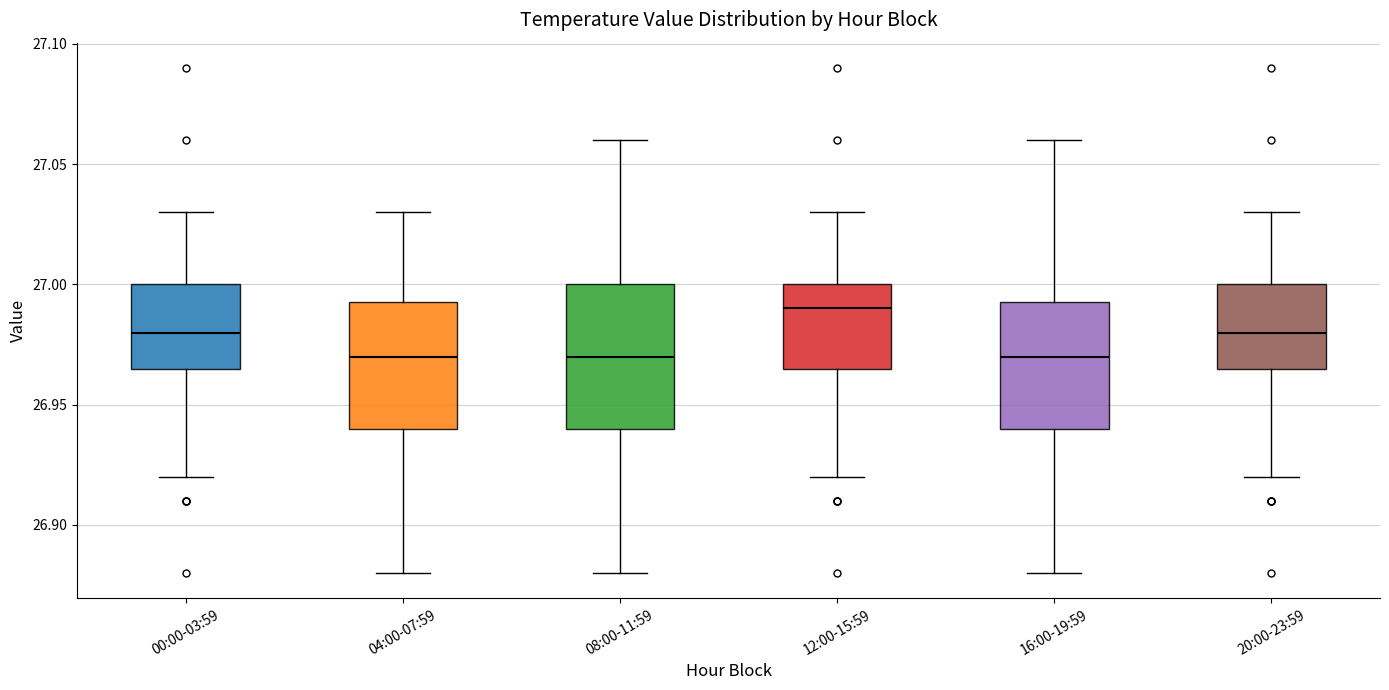

Where does the median line of the box for 16:00-19:59 sit on the y-axis? The values are not printed on the chart, so give them approximately, as read against the axis.

26.970